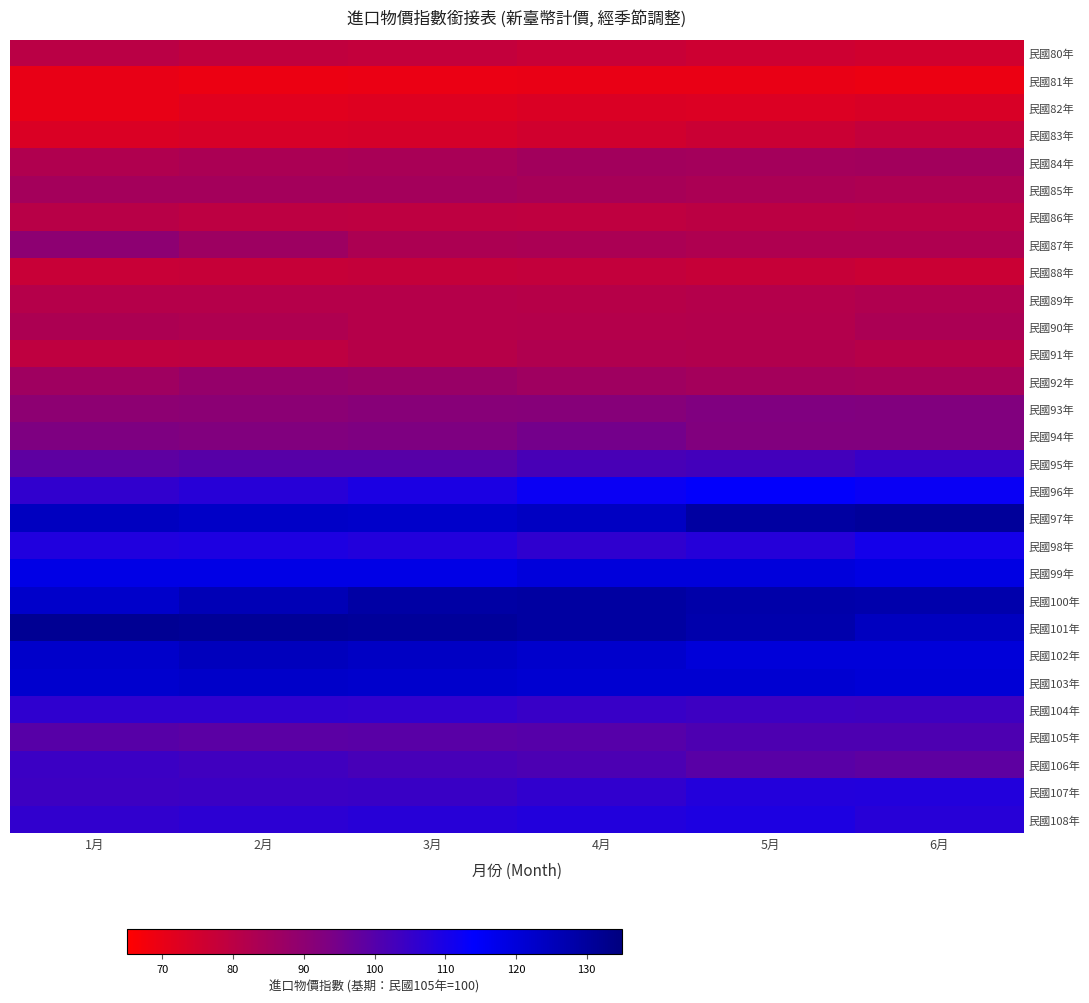

Reading left to right, what are all the values shown in this chart?

民國80年: 1月=80.2	2月=78.8	3月=78.3	4月=77.1	5月=76.1	6月=75.2
民國81年: 1月=70.1	2月=69.3	3月=69.6	4月=69.9	5月=69.8	6月=69.3
民國82年: 1月=69.9	2月=71.7	3月=72.2	4月=73.1	5月=72.9	6月=73.7
民國83年: 1月=73.0	2月=73.9	3月=74.0	4月=75.2	5月=76.7	6月=78.2
民國84年: 1月=82.3	2月=83.4	3月=84.1	4月=85.3	5月=85.0	6月=85.4
民國85年: 1月=85.2	2月=85.0	3月=85.0	4月=84.2	5月=83.5	6月=83.0
民國86年: 1月=80.7	2月=79.7	3月=79.3	4月=79.1	5月=80.0	6月=80.0
民國87年: 1月=90.0	2月=86.5	3月=83.1	4月=83.4	5月=82.7	6月=82.7
民國88年: 1月=77.2	2月=77.4	3月=78.1	4月=78.3	5月=77.3	6月=76.5
民國89年: 1月=81.2	2月=81.2	3月=81.2	4月=80.9	5月=81.6	6月=82.2
民國90年: 1月=83.1	2月=82.5	3月=81.2	4月=81.5	5月=81.9	6月=83.4
民國91年: 1月=79.0	2月=79.5	3月=81.0	4月=82.4	5月=82.0	6月=81.1
民國92年: 1月=86.2	2月=88.3	3月=87.7	4月=86.1	5月=85.0	6月=84.5
民國93年: 1月=90.1	2月=90.5	3月=91.3	4月=91.6	5月=92.9	6月=92.8
民國94年: 1月=93.2	2月=92.9	3月=93.3	4月=94.9	5月=92.8	6月=92.7
民國95年: 1月=98.5	2月=99.6	3月=99.5	4月=102.0	5月=102.9	6月=104.9
民國96年: 1月=105.9	2月=107.5	3月=109.4	4月=112.2	5月=113.4	6月=112.5
民國97年: 1月=124.1	2月=123.1	3月=122.6	4月=123.9	5月=129.3	6月=130.4
民國98年: 1月=108.5	2月=109.1	3月=108.3	4月=106.2	5月=107.8	6月=110.6
民國99年: 1月=118.0	2月=117.8	3月=117.9	4月=119.9	5月=119.8	6月=118.5
民國100年: 1月=122.4	2月=125.9	3月=128.8	4月=129.3	5月=128.0	6月=127.5
民國101年: 1月=131.6	2月=131.0	3月=130.6	4月=129.3	5月=127.3	6月=124.3
民國102年: 1月=122.5	2月=124.7	3月=123.8	4月=122.2	5月=120.2	6月=120.2
民國103年: 1月=122.0	2月=122.8	3月=122.4	4月=121.4	5月=121.4	6月=120.6
民國104年: 1月=106.2	2月=106.2	3月=105.8	4月=104.7	5月=104.0	6月=103.7
民國105年: 1月=99.6	2月=99.0	3月=99.2	4月=100.0	5月=101.3	6月=101.2
民國106年: 1月=104.3	2月=103.4	3月=102.3	4月=101.4	5月=99.3	6月=98.4
民國107年: 1月=104.0	2月=104.2	3月=104.6	4月=106.0	5月=108.1	6月=108.4
民國108年: 1月=105.9	2月=106.6	3月=107.5	4月=108.3	5月=109.2	6月=107.5